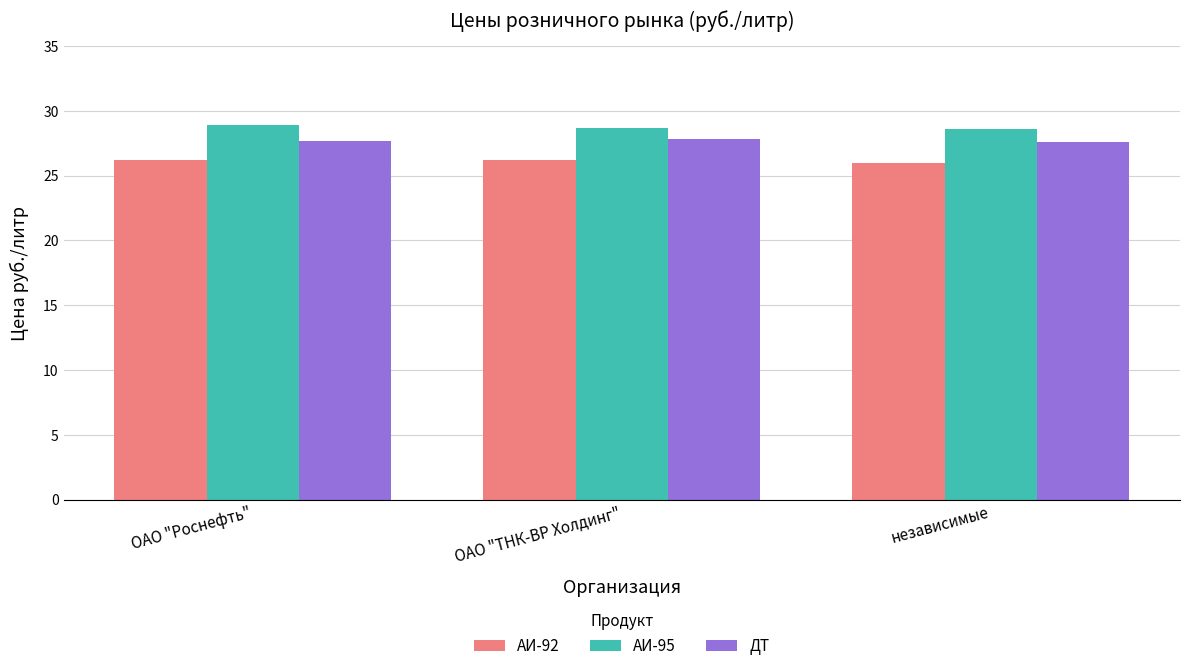

What is the spread (max minus min) of values at ОАО "Роснефть"?

2.7